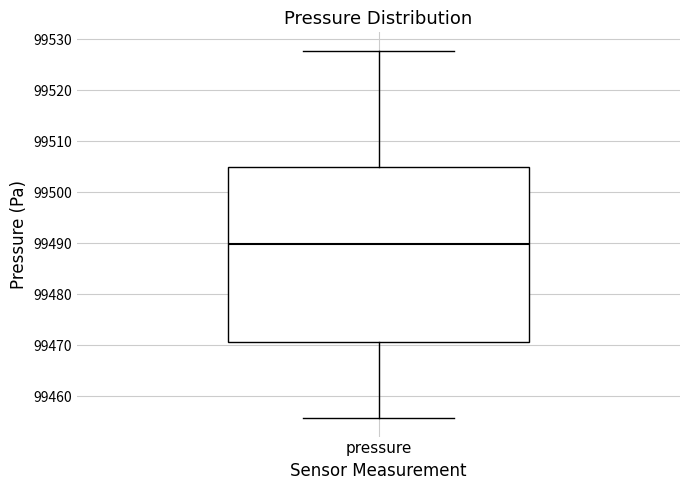

Transcribe this box plot: give where the median line is, the range the box spans, and where the two whiskers end, as read against the y-axis. The values are not printed on the chart, so give them approximately, as read against the axis.

median 99490, box 99471 to 99505, whiskers 99456 to 99528